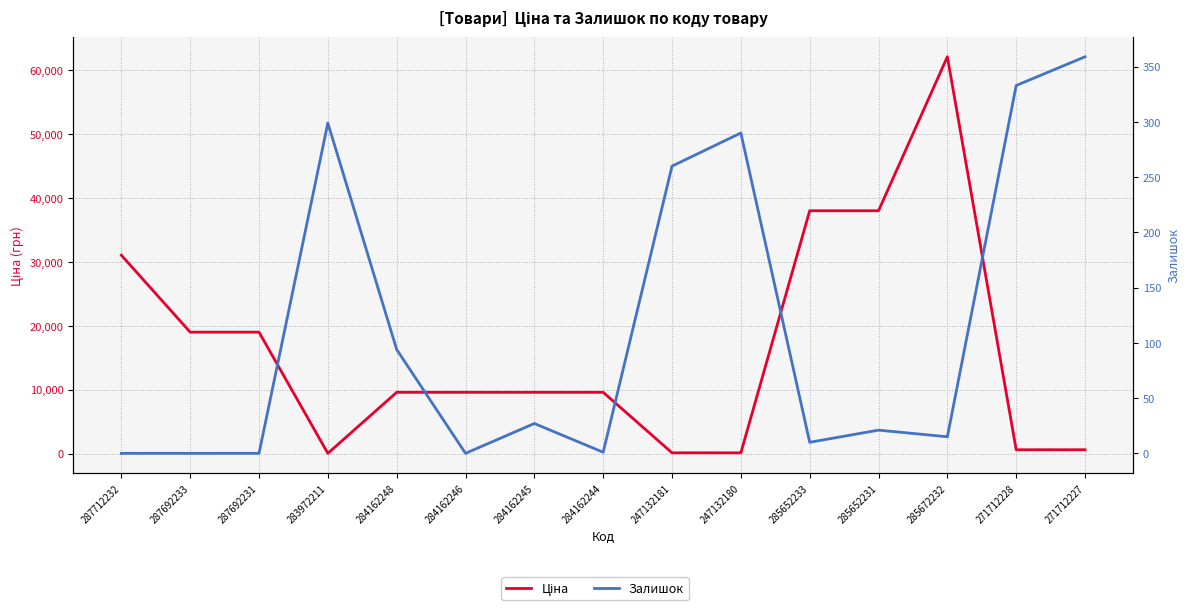

What is the greatest value displayed?

62116.9